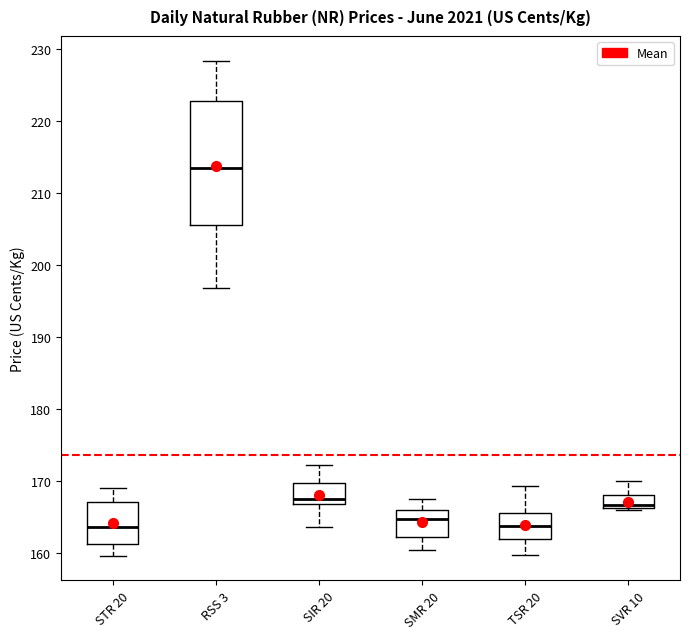

Which box's median line is the highest?

RSS 3